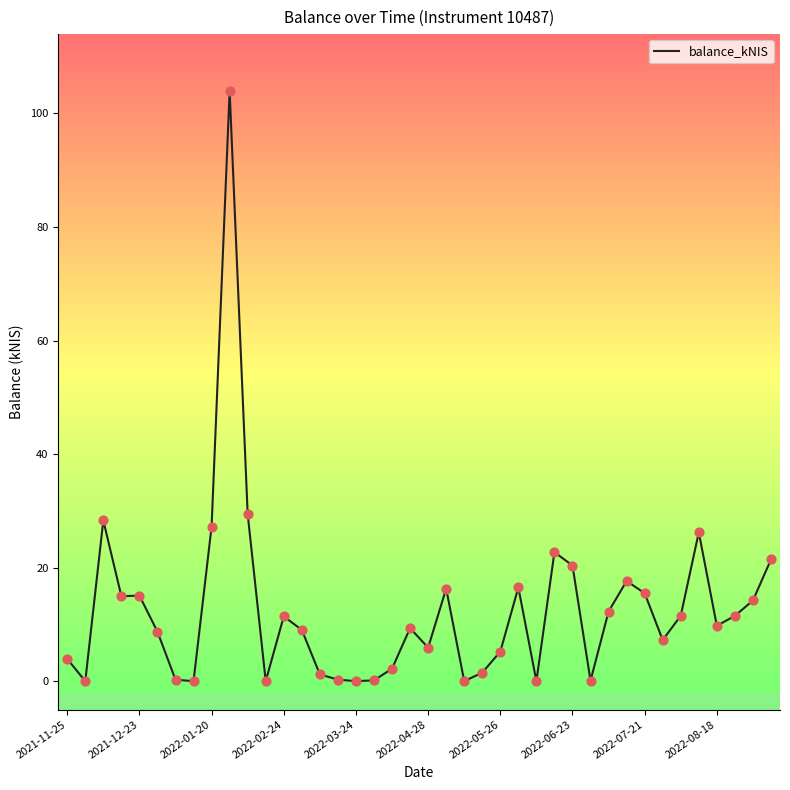

What is the difference between the maximum and minimum values?

104.0